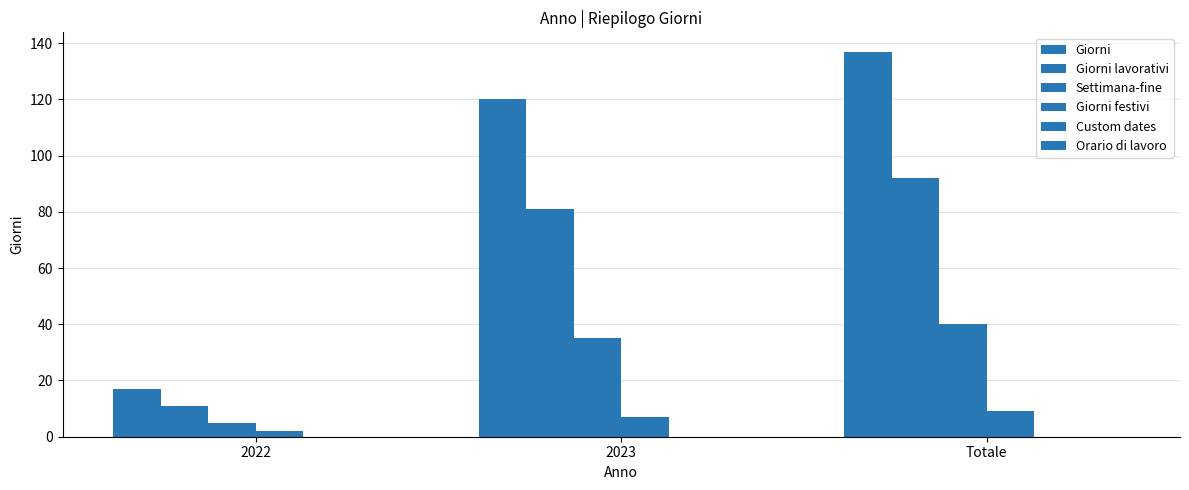

How many bars are there in total?

12